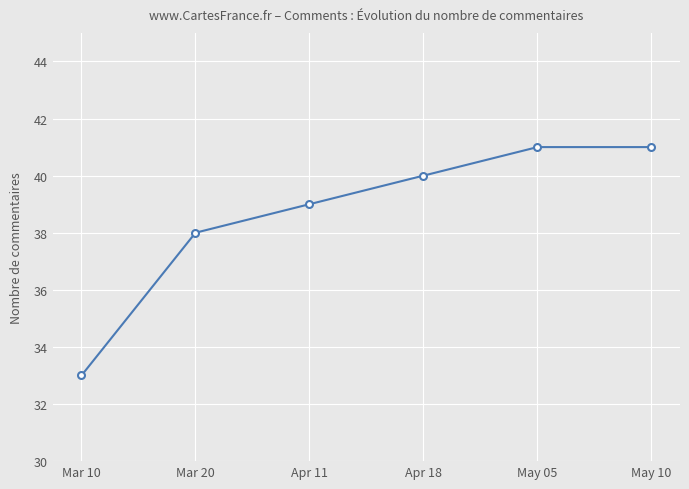

How many data points are less than 40?

3